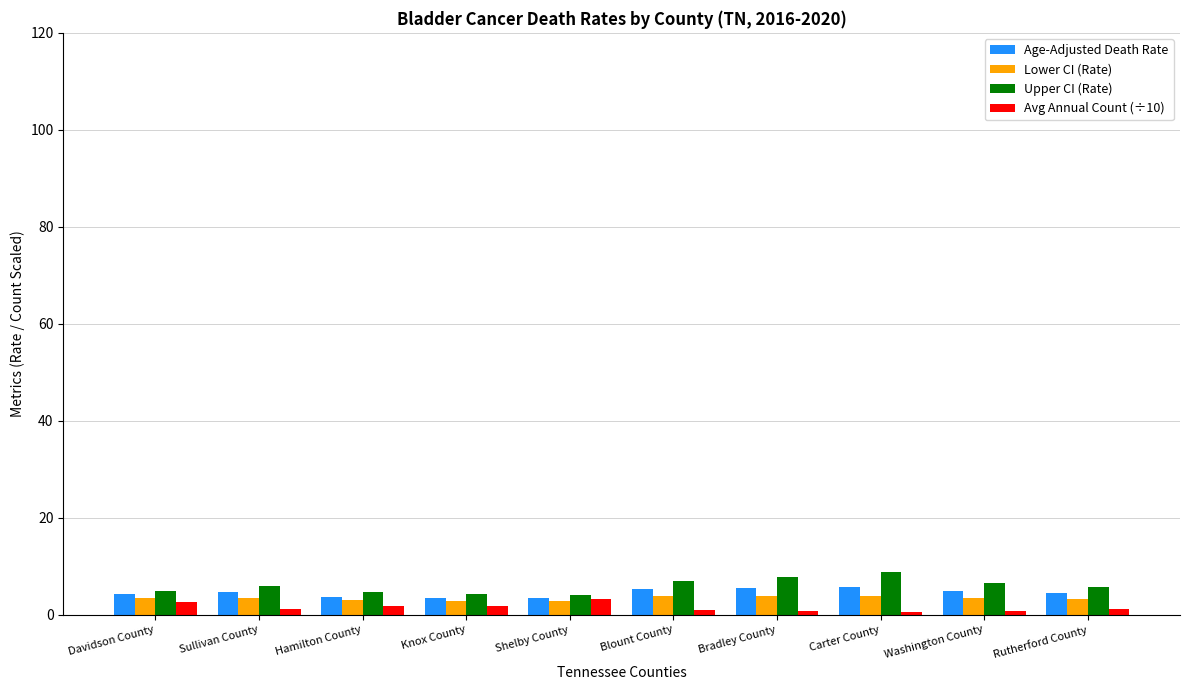

How many bars are there in each group?

4